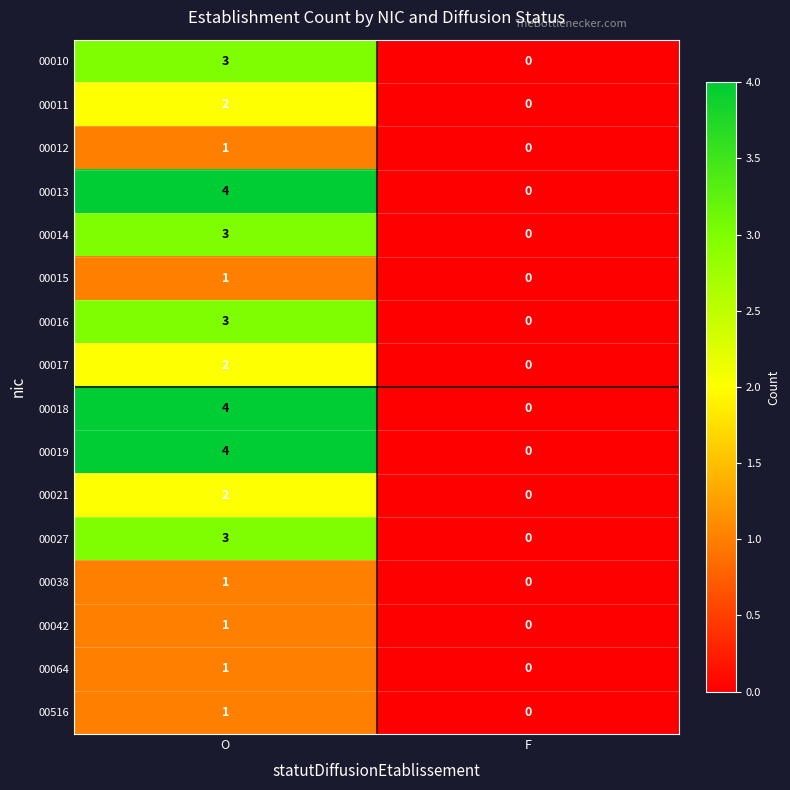

At which category is the sum across all series the highest?

O